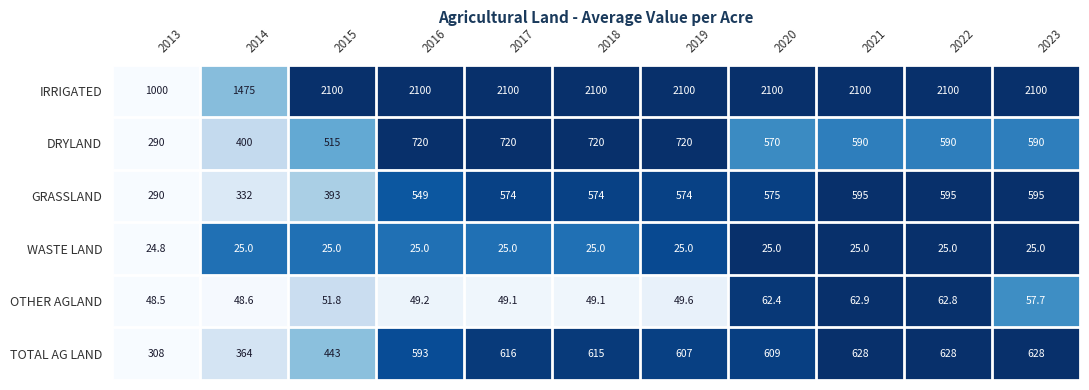

Which series has the largest total across all categories?

IRRIGATED